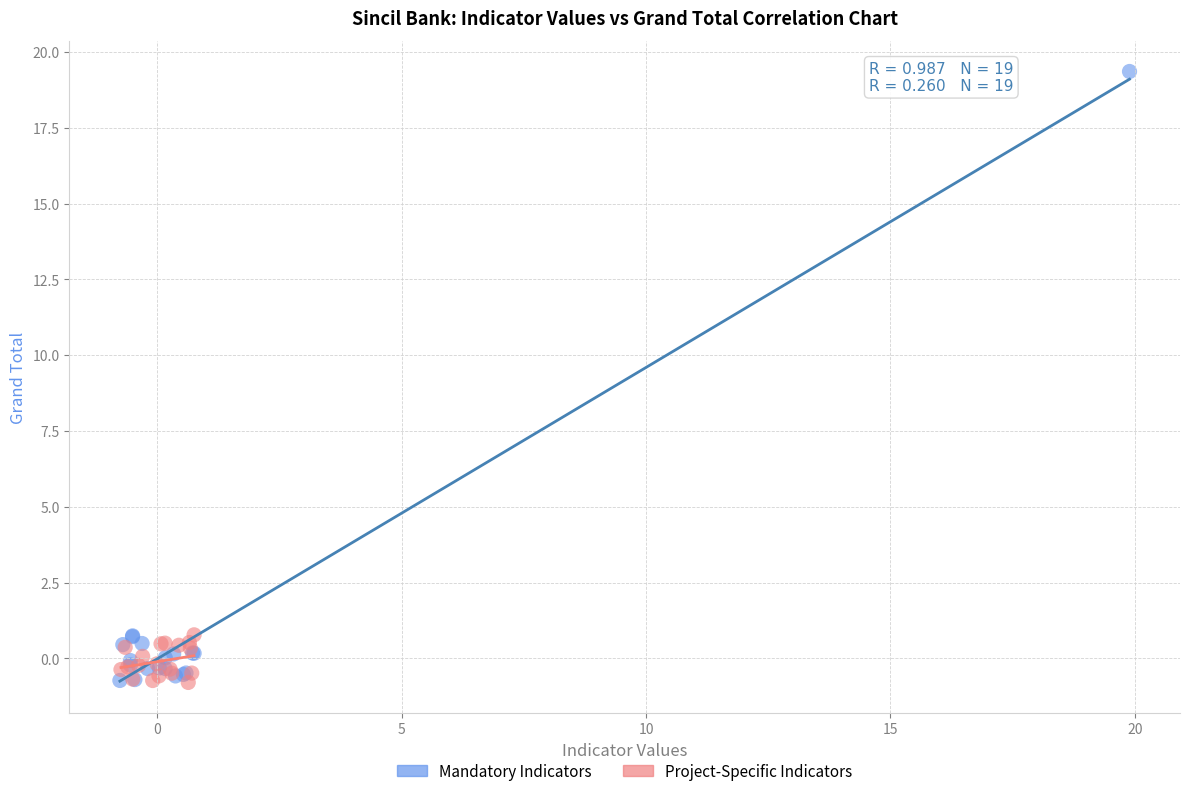

Which series has the widest spread of Y values?

Mandatory Indicators